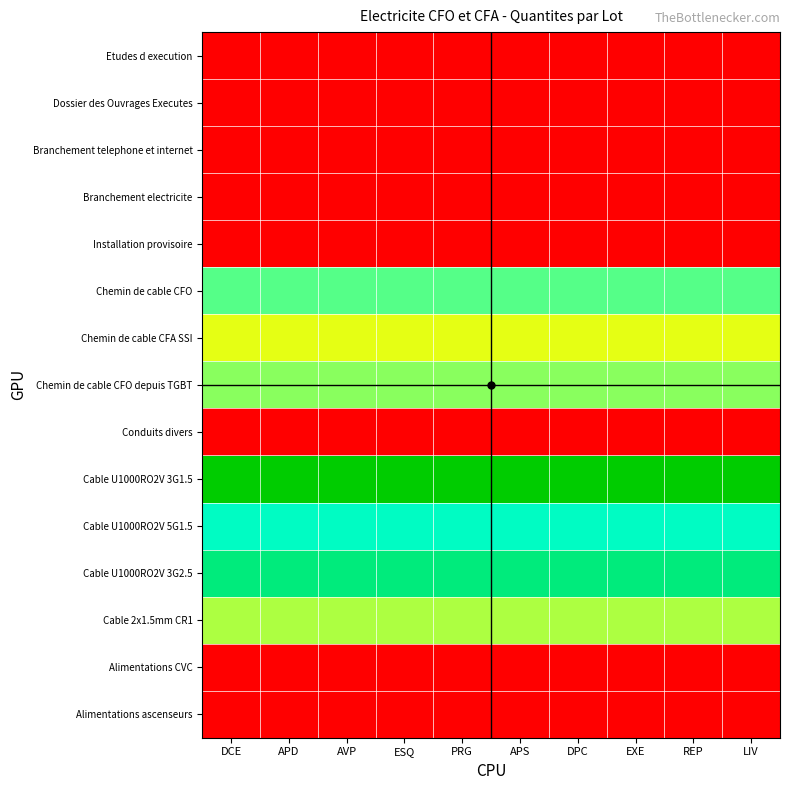

Which series has the largest total across all categories?

Cable U1000RO2V 3G1.5